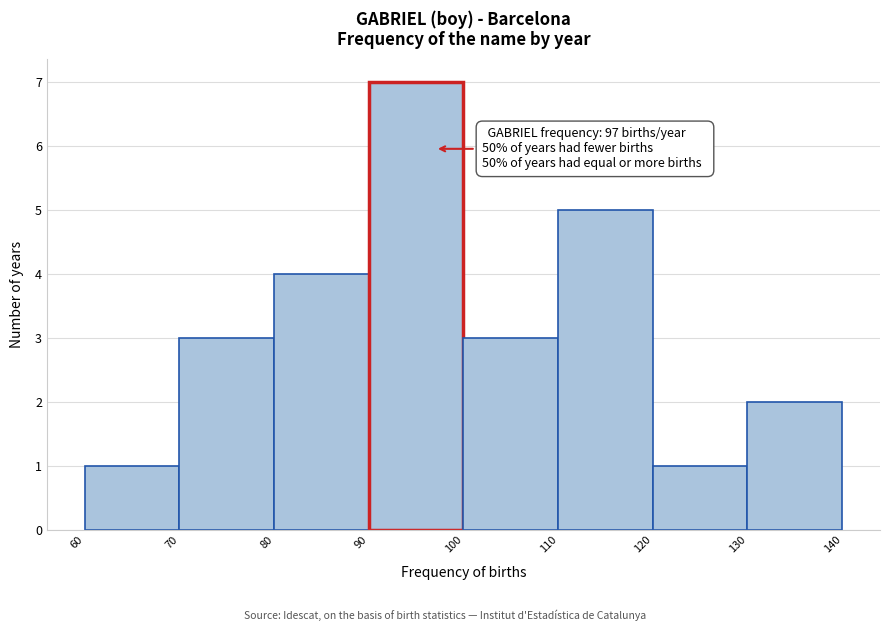

Over which range of the x-axis is the bar tallest?

90 to 100